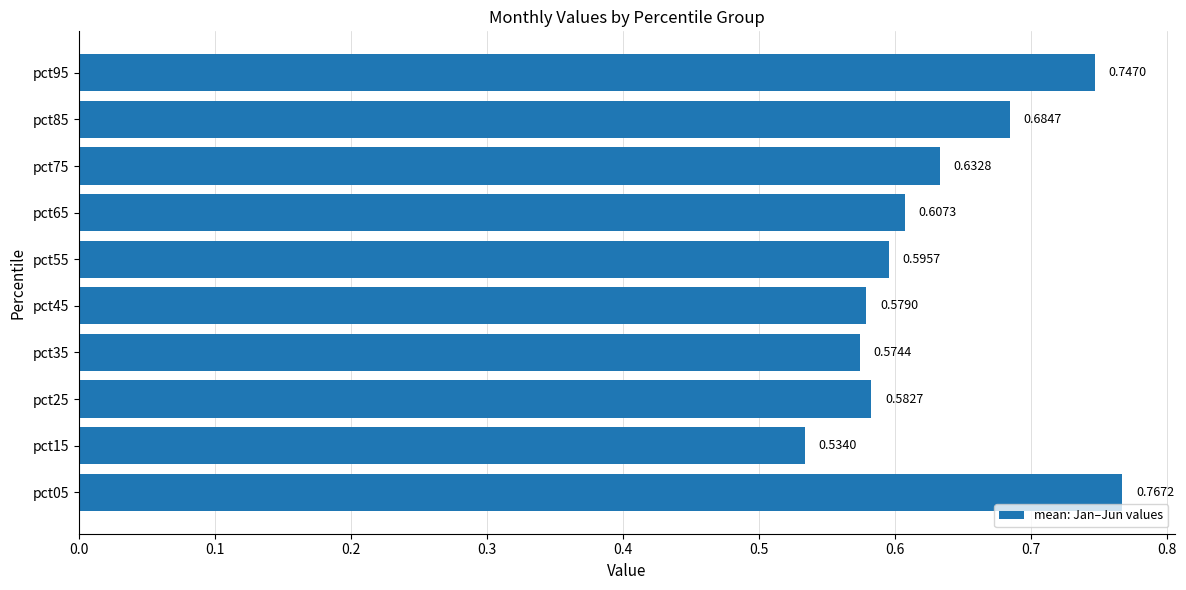

List the labels in order of value, largest first.

pct05, pct95, pct85, pct75, pct65, pct55, pct25, pct45, pct35, pct15